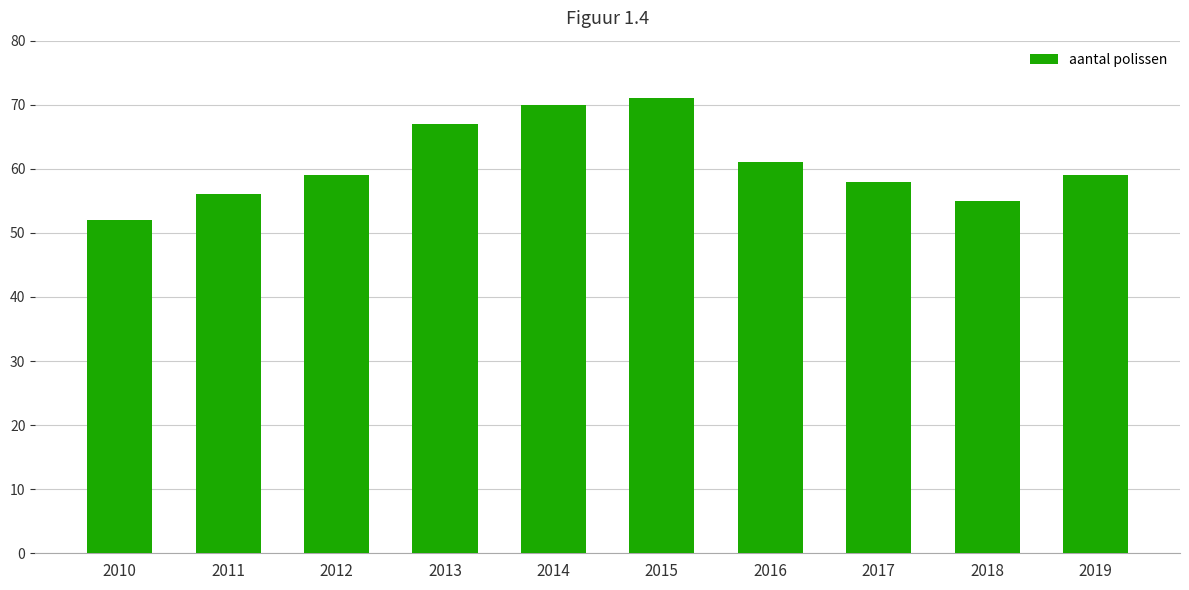

True or false: the data shows 26 at 2017.

False